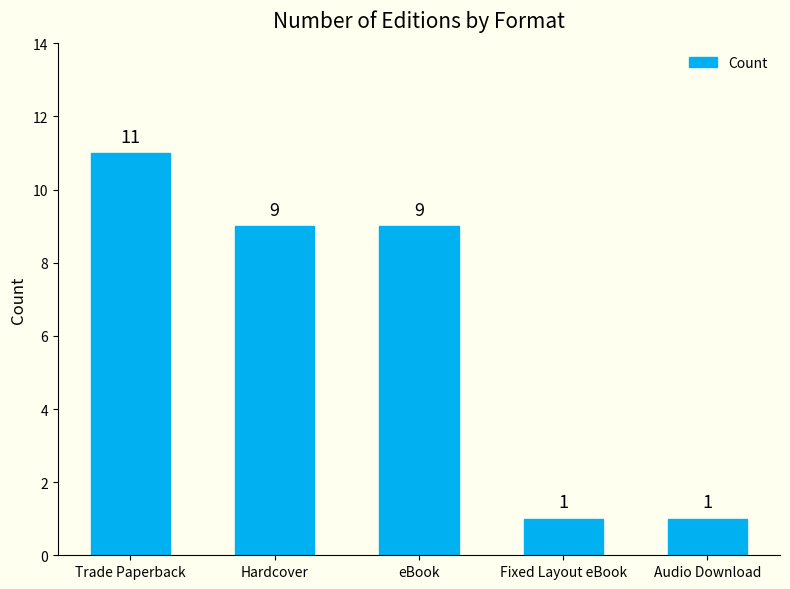

What is the approximate value at eBook, to the nearest 10?

10